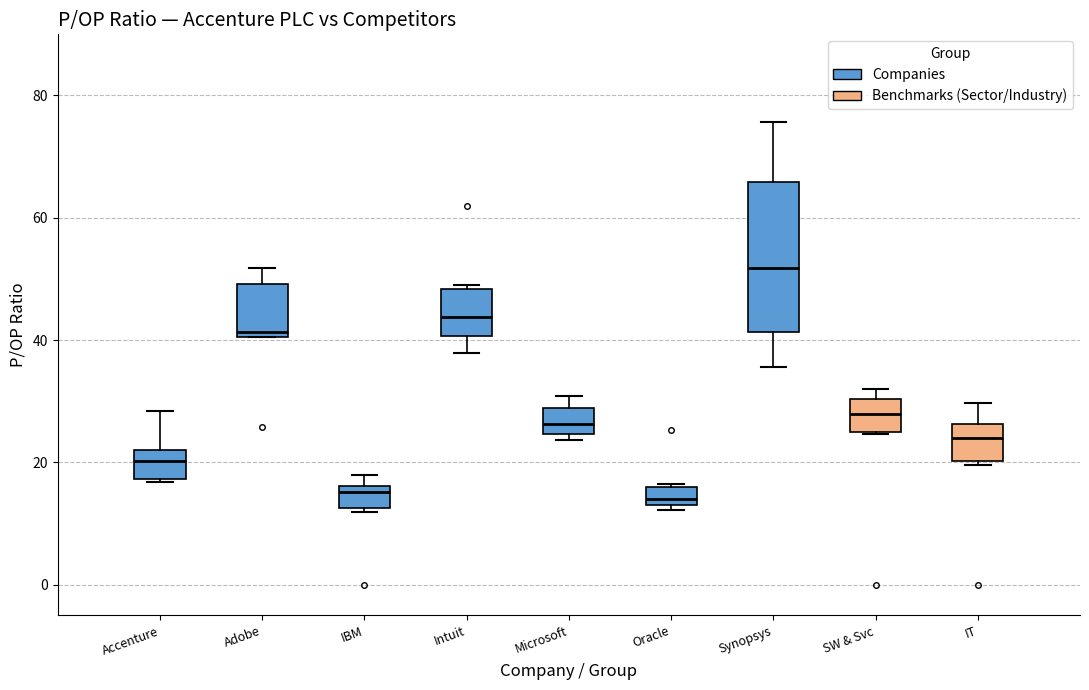

Where does the upper whisker of the box for Adobe end on the y-axis? The values are not printed on the chart, so give them approximately, as read against the axis.

52